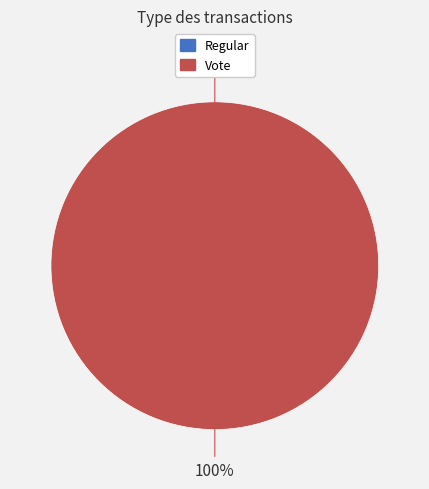

What is the majority slice?

Vote